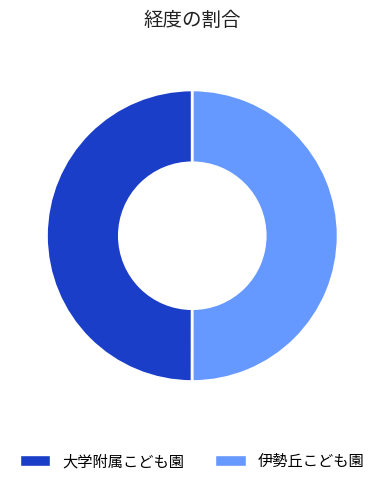

The 大学附属こども園 slice represents 61% of the pie. True or false?

False